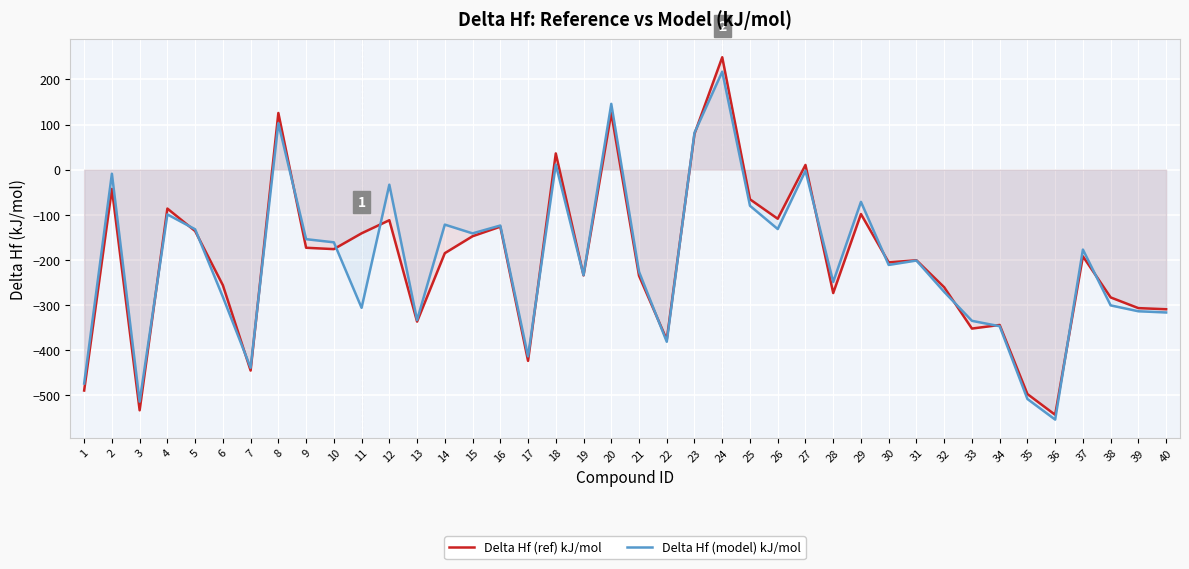

What is the sum of all Delta Hf (ref) kJ/mol values?

-8068.4